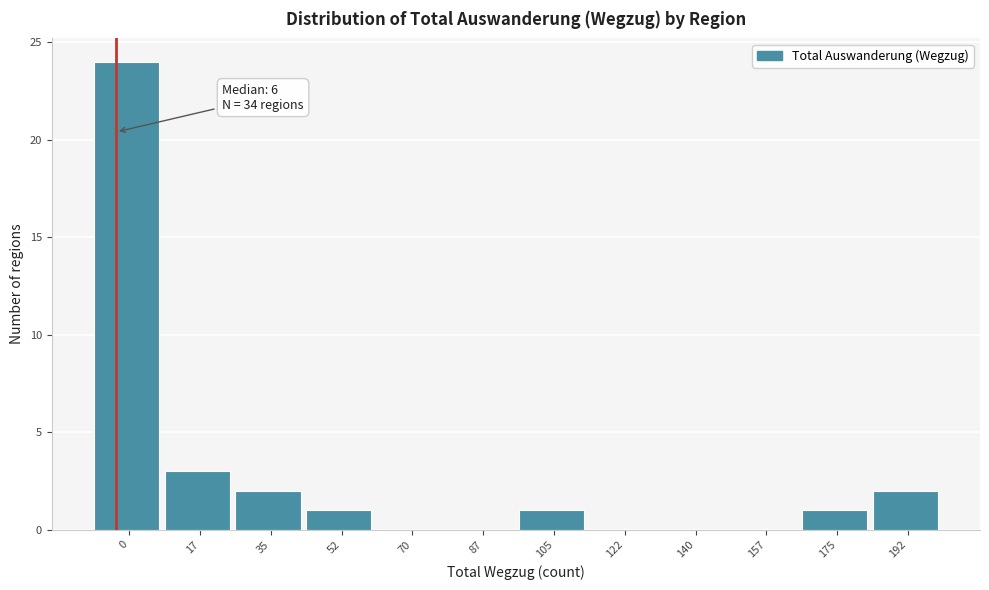

Reading left to right, transcribe all the data shown in this chart.

0=24	17=3	35=2	52=1	70=0	87=0	105=1	122=0	140=0	157=0	175=1	192=2